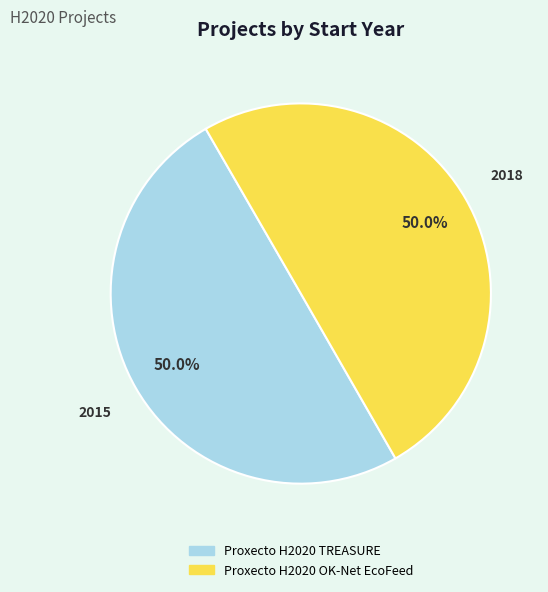

Count the number of slices in the pie.

2